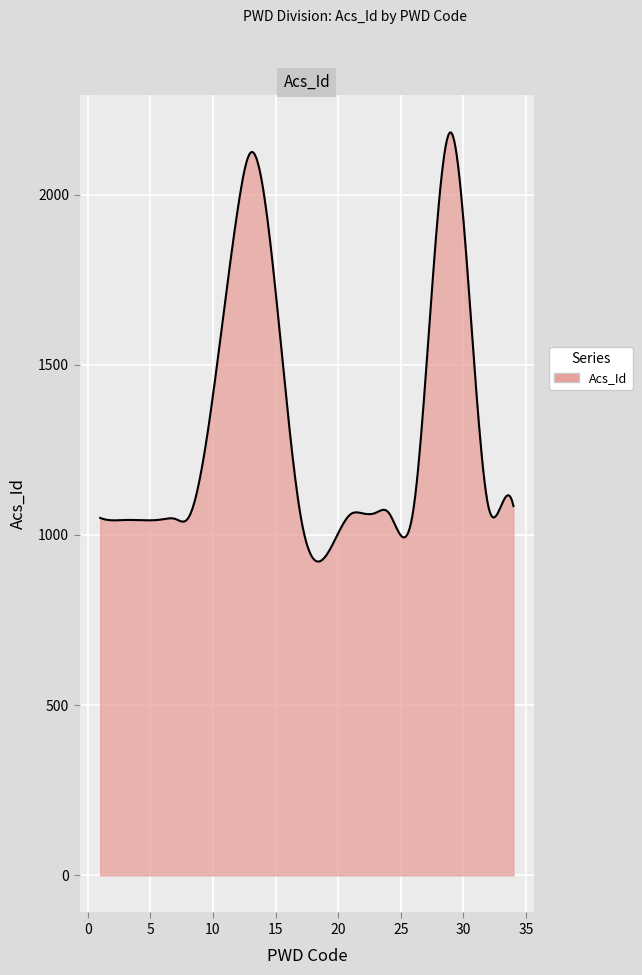

What is the maximum value shown in the chart?

2182.5